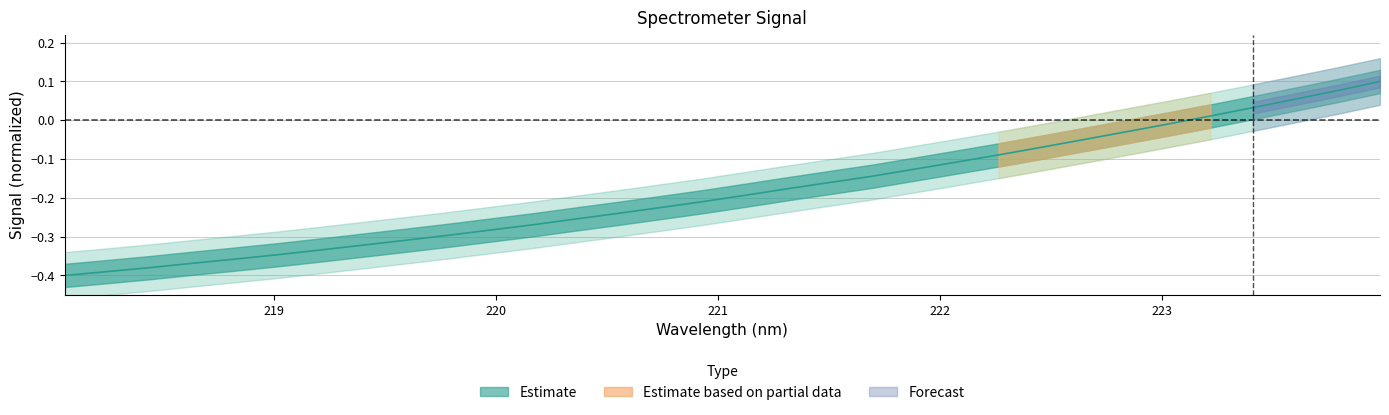

Reading left to right, what are all the values shown in this chart?

218.0596=-0.4	218.2508=-0.4	218.442=-0.4	218.6332=-0.4	218.8244=-0.4	219.0156=-0.3	219.2067=-0.3	219.3979=-0.3	219.589=-0.3	219.7801=-0.3	219.9712=-0.3	220.1623=-0.3	220.3533=-0.3	220.5444=-0.2	220.7354=-0.2	220.9264=-0.2	221.1174=-0.2	221.3083=-0.2	221.4993=-0.2	221.6902=-0.1	221.8812=-0.1	222.0721=-0.1	222.263=-0.1	222.4538=-0.1	222.6447=-0.1	222.8355=-0.0	223.0264=-0.0	223.2172=0.0	223.408=0.0	223.5987=0.1	223.7895=0.1	223.9802=0.1